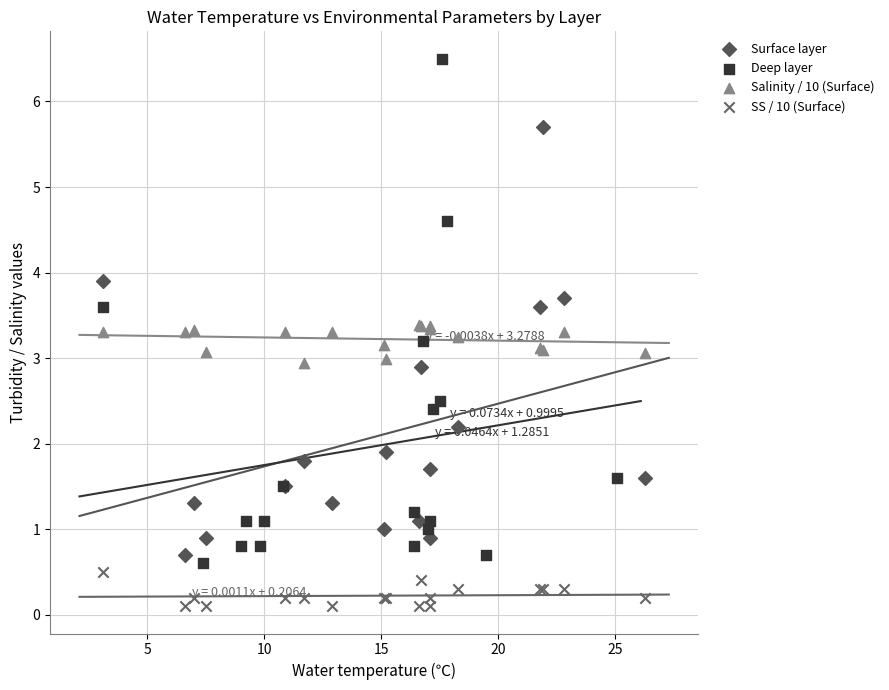

What are all the series names shown in the legend?

Surface layer, Deep layer, Salinity / 10 (Surface), SS / 10 (Surface)